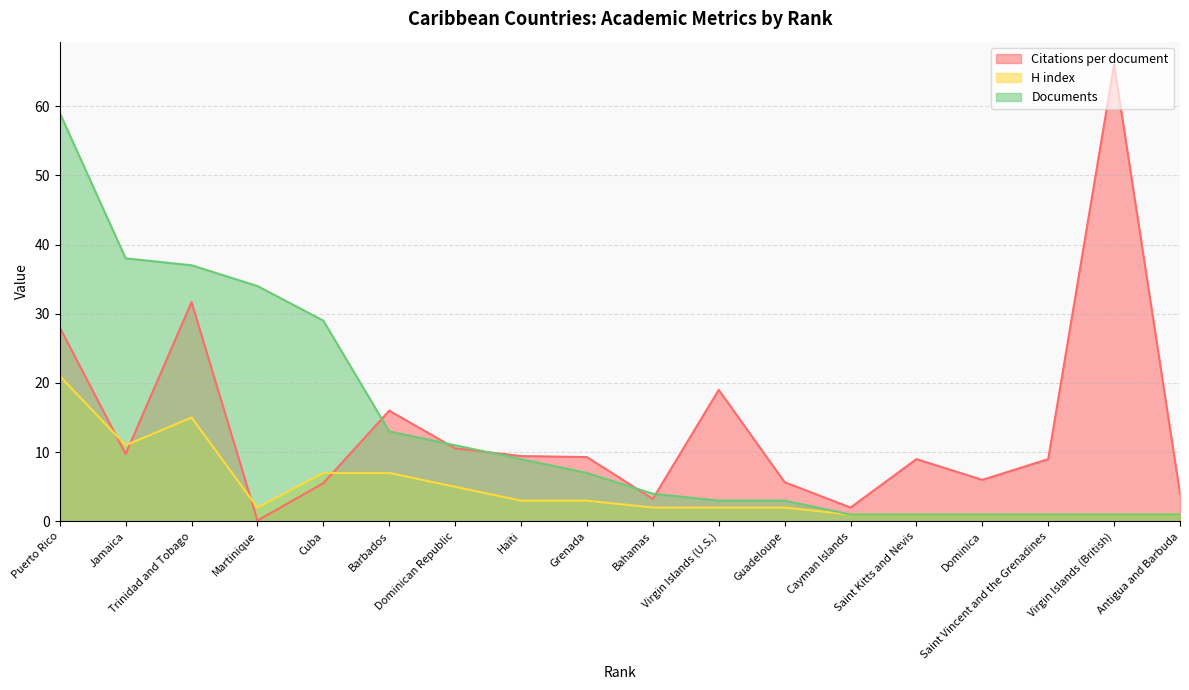

What is the lowest value of the Citations per document series?

0.1